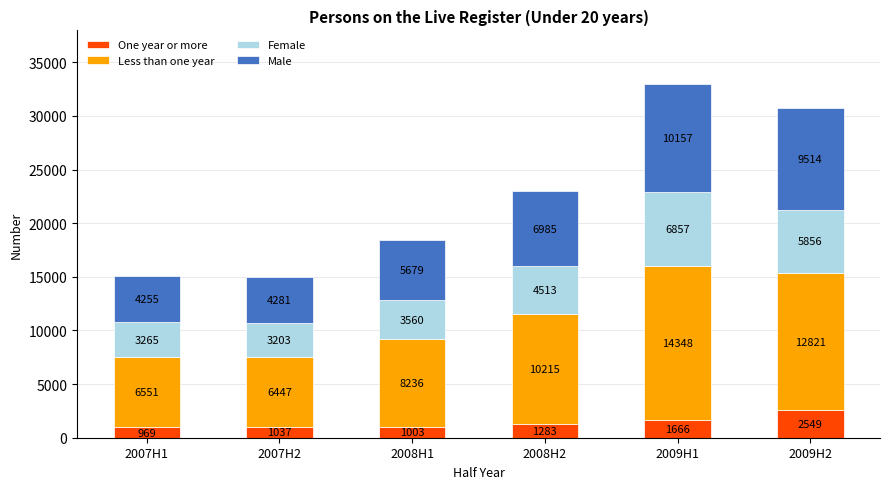

What is the minimum value for One year or more?

969